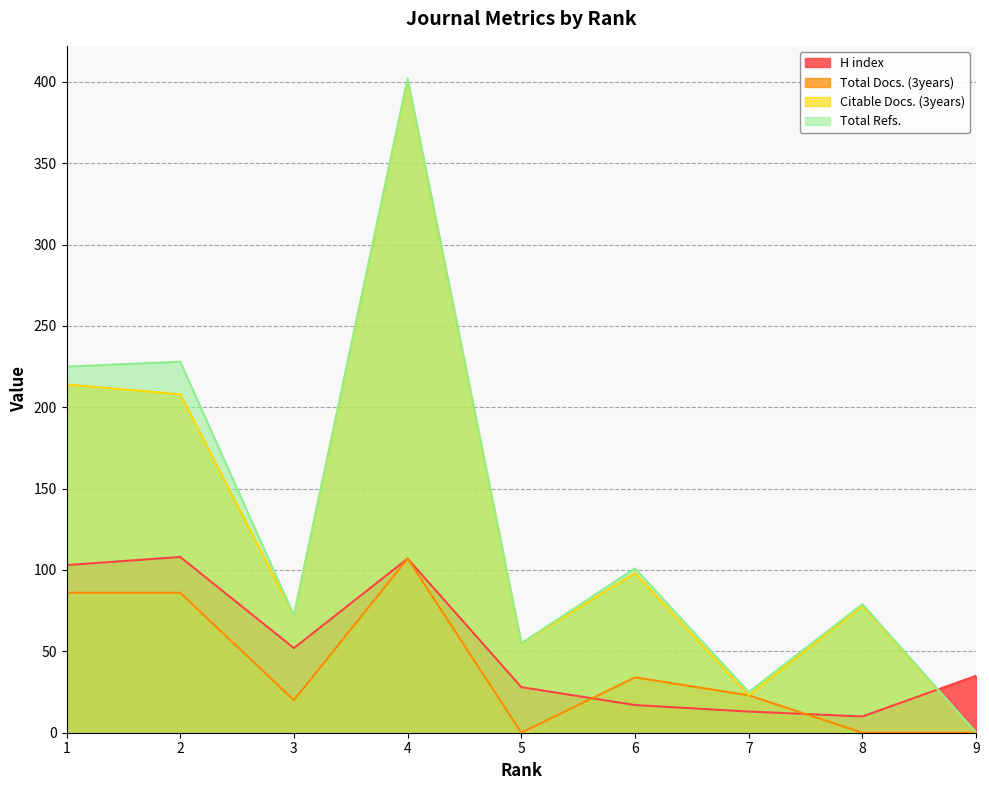

At which category does Citable Docs. (3years) reach its first local valley?

3